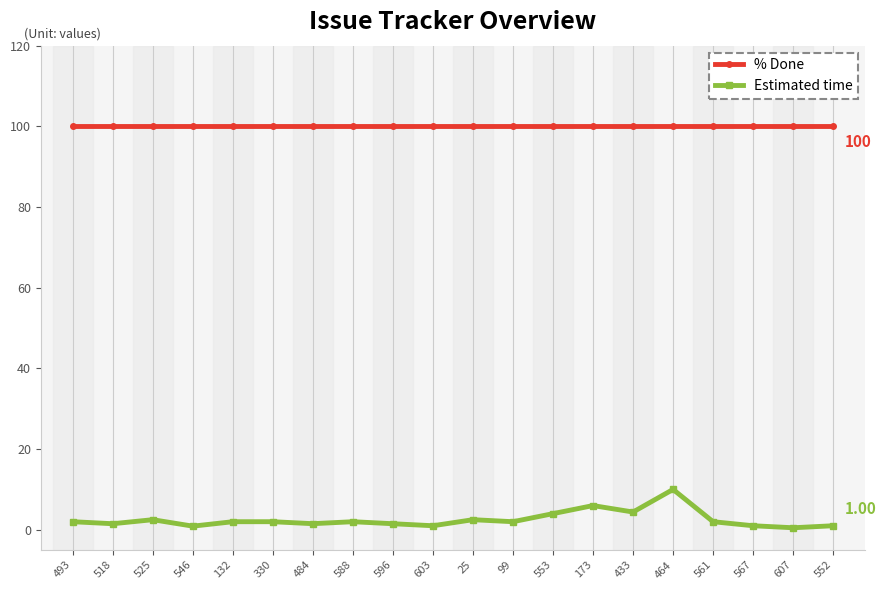

What position from the right is 25?

10